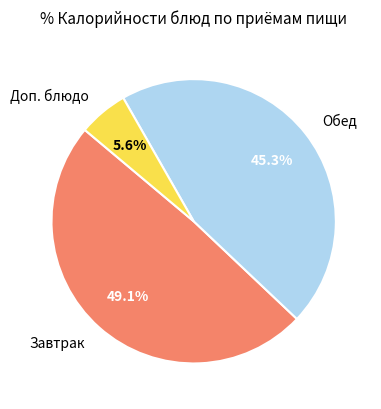

How much of the chart is everything except Доп. блюдо?

94.4%